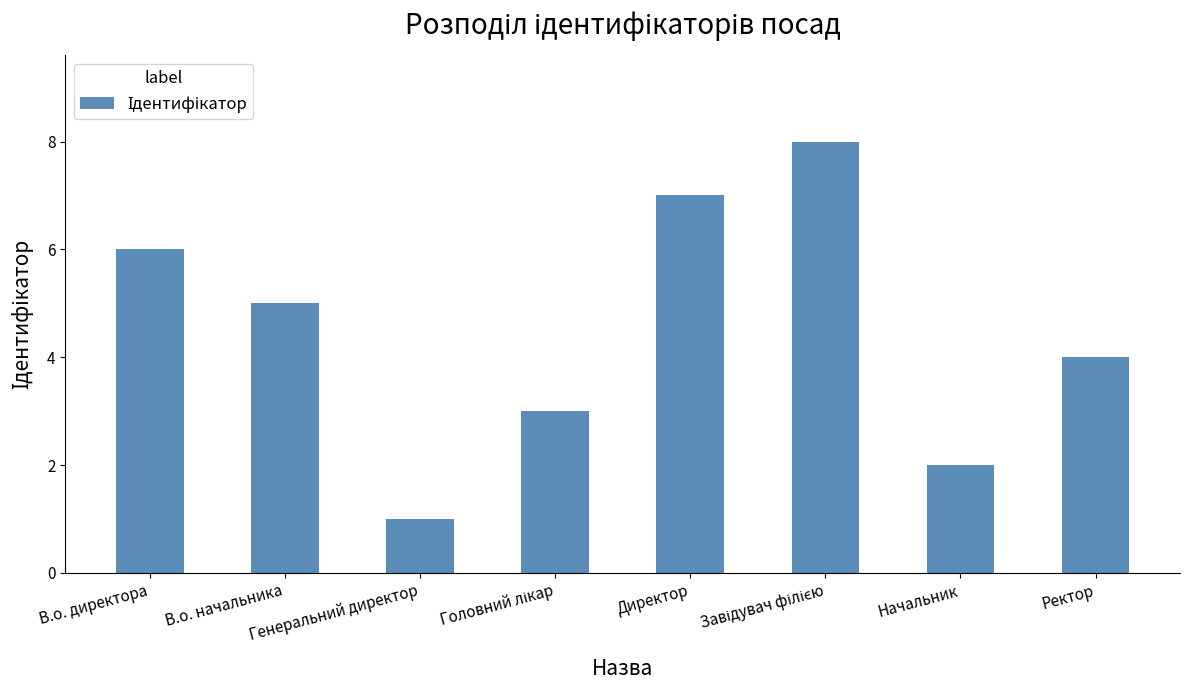

What is the maximum value shown in the chart?

8